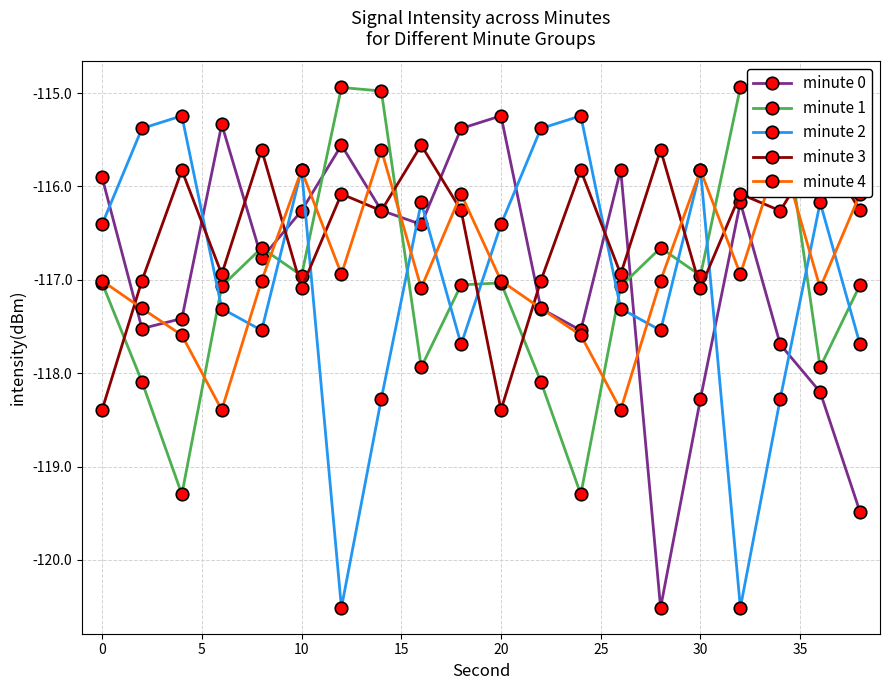

Reading left to right, list all the values displayed in this chart.

minute 0: -115.9	-117.5	-117.4	-115.3	-116.8	-116.3	-115.6	-116.3	-116.4	-115.4	-115.2	-117.3	-117.5	-115.8	-120.5	-118.3	-116.2	-117.7	-118.2	-119.5
minute 1: -117.0	-118.1	-119.3	-117.1	-116.7	-117.0	-114.9	-115.0	-117.9	-117.1	-117.0	-118.1	-119.3	-117.1	-116.7	-117.0	-114.9	-115.0	-117.9	-117.1
minute 2: -116.4	-115.4	-115.2	-117.3	-117.5	-115.8	-120.5	-118.3	-116.2	-117.7	-116.4	-115.4	-115.2	-117.3	-117.5	-115.8	-120.5	-118.3	-116.2	-117.7
minute 3: -118.4	-117.0	-115.8	-116.9	-115.6	-117.1	-116.1	-116.3	-115.6	-116.3	-118.4	-117.0	-115.8	-116.9	-115.6	-117.1	-116.1	-116.3	-115.6	-116.3
minute 4: -117.0	-117.3	-117.6	-118.4	-117.0	-115.8	-116.9	-115.6	-117.1	-116.1	-117.0	-117.3	-117.6	-118.4	-117.0	-115.8	-116.9	-115.6	-117.1	-116.1